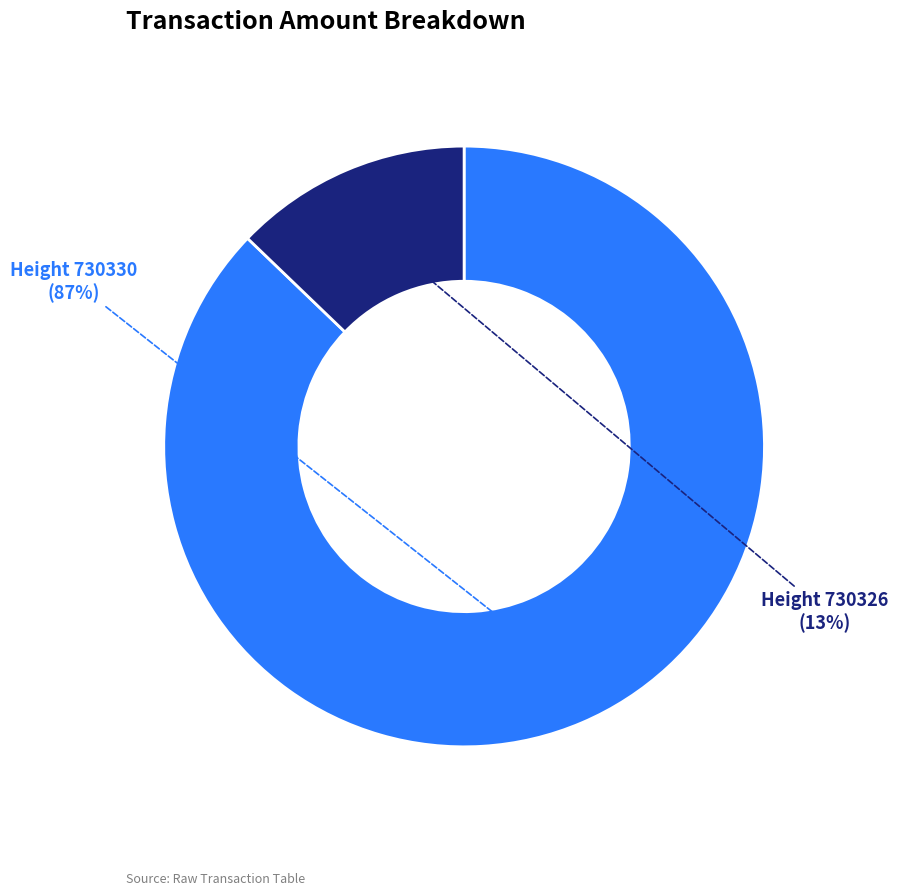

What percentage is the Height 730326 slice, to the nearest percent?

13%